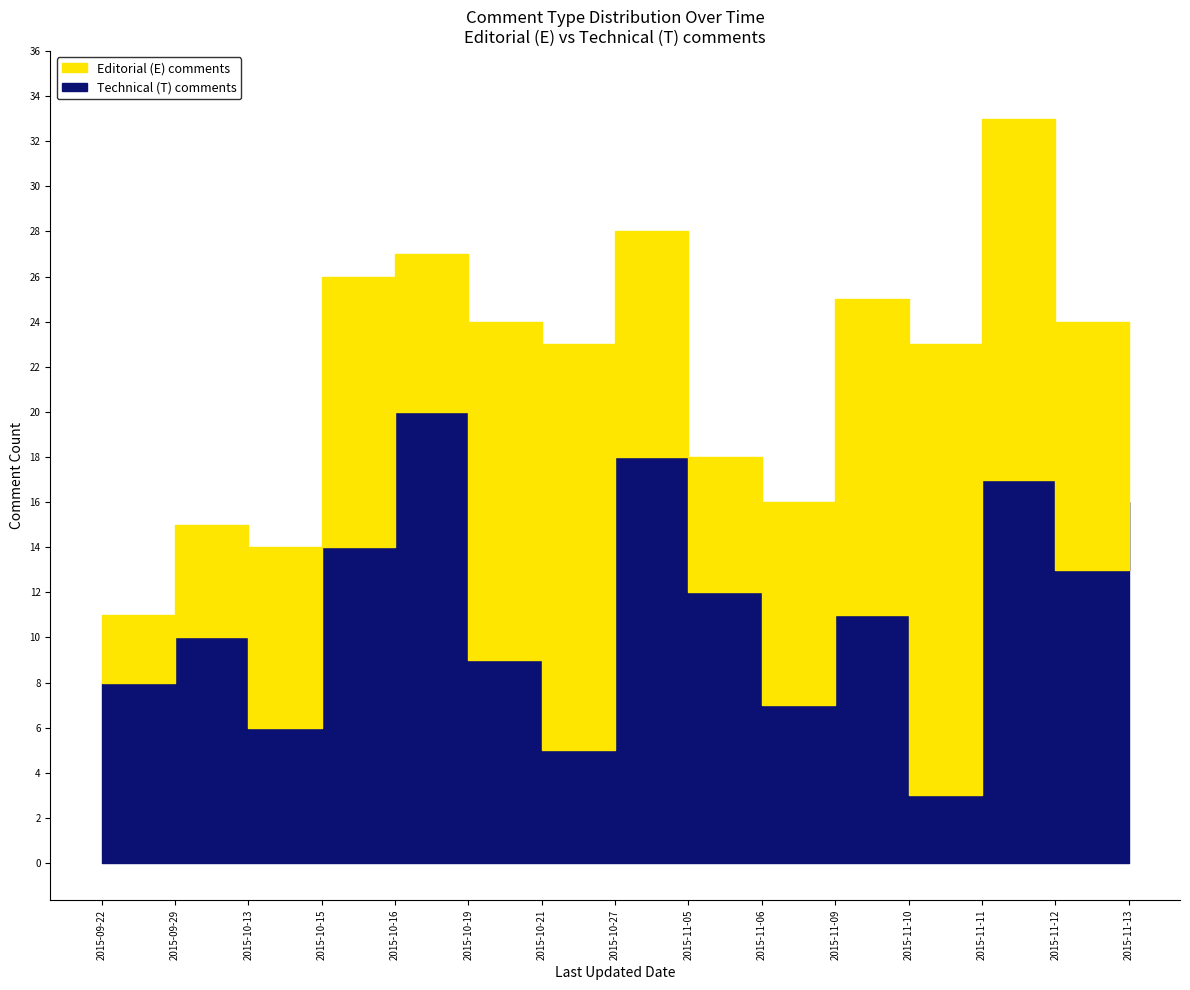

What is the approximate value at 2015-11-06, to the nearest 10?

10